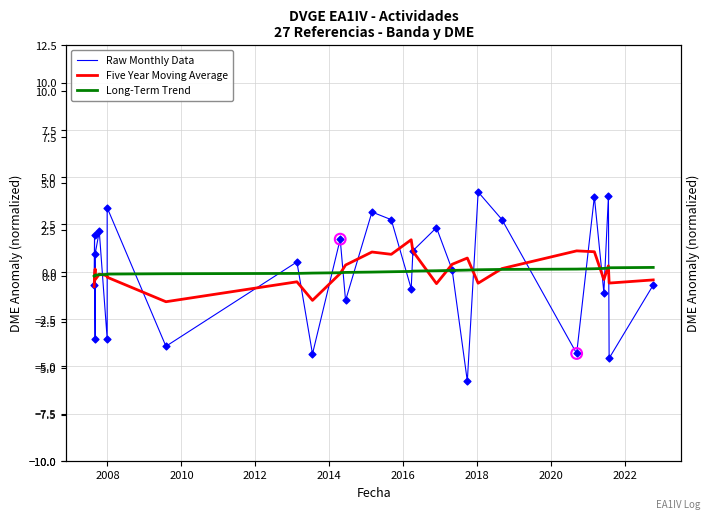

Which series has the largest Y range (max minus min)?

Raw Monthly Data